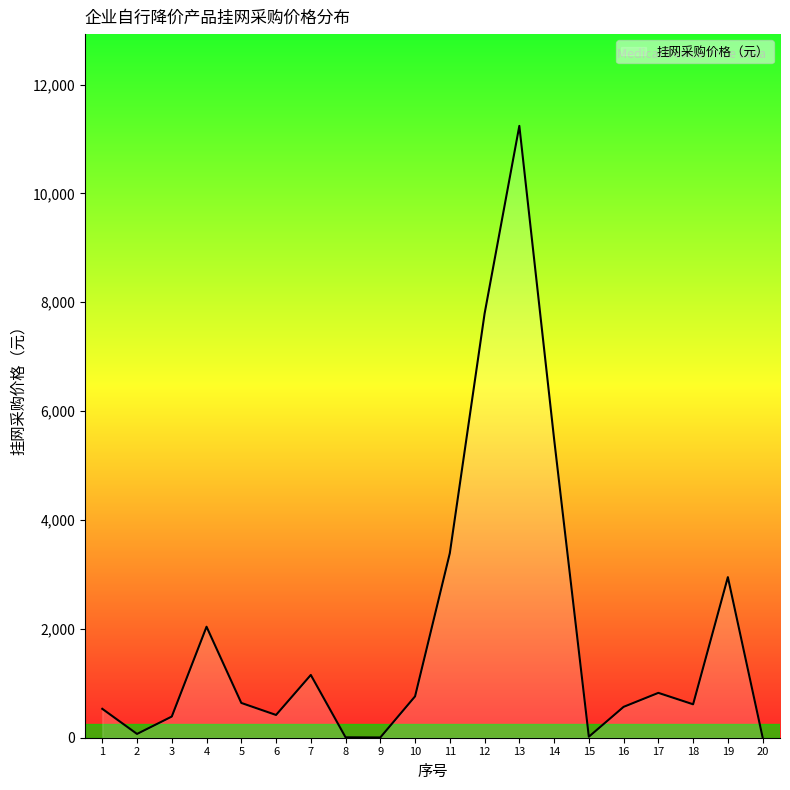

Is it true that the value at 3 is 389.0?

True